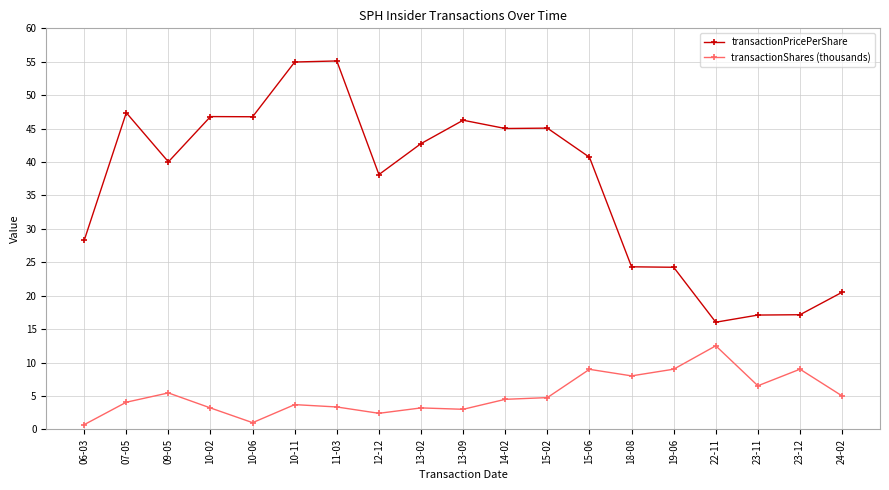

True or false: transactionShares (thousands) and transactionPricePerShare cross at least once.

False